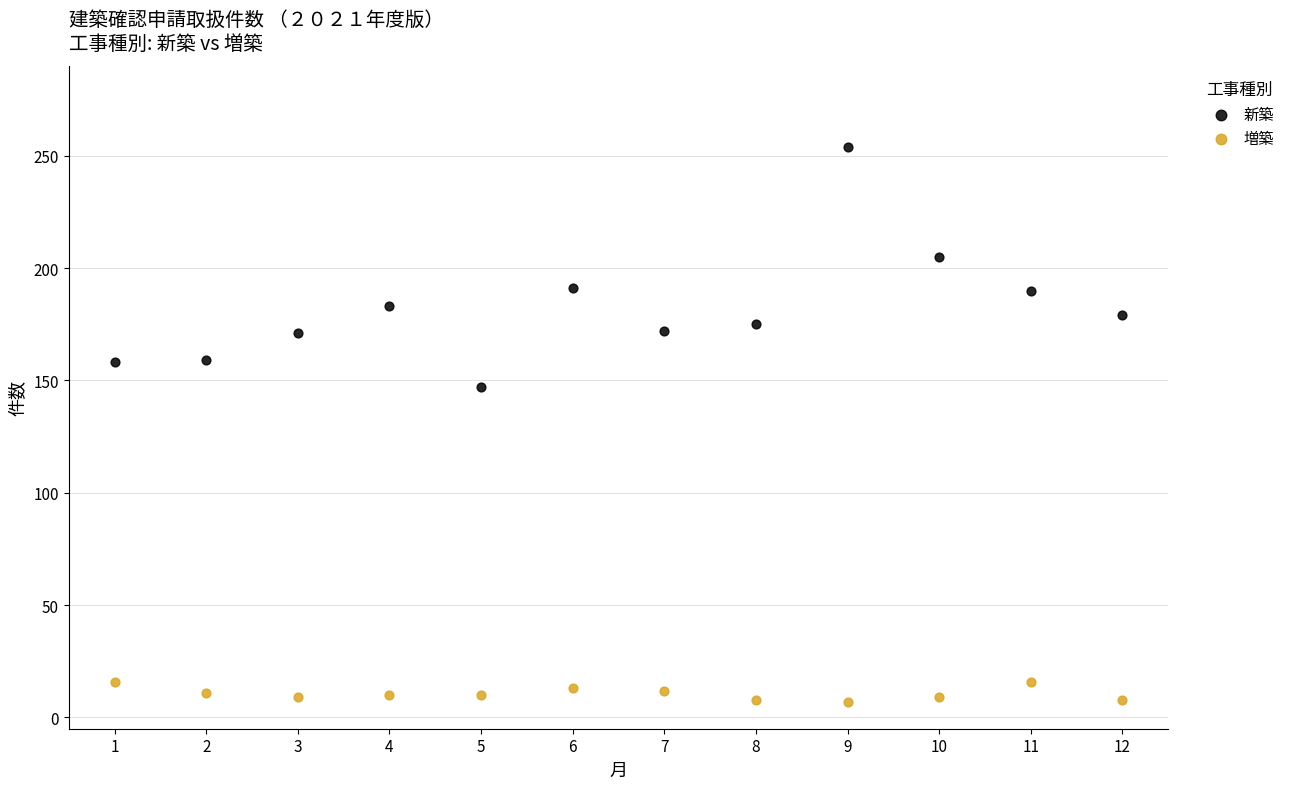

What are all the series names shown in the legend?

新築, 増築